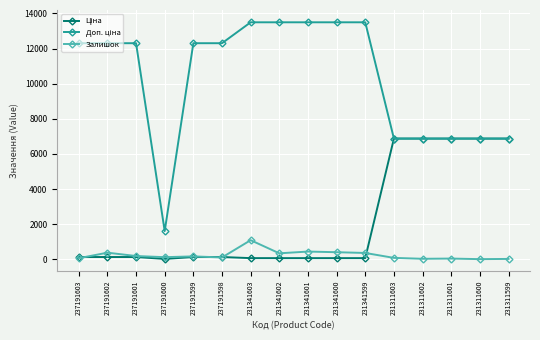

True or false: Залишок has a value of 35.0 at 231311601.

True